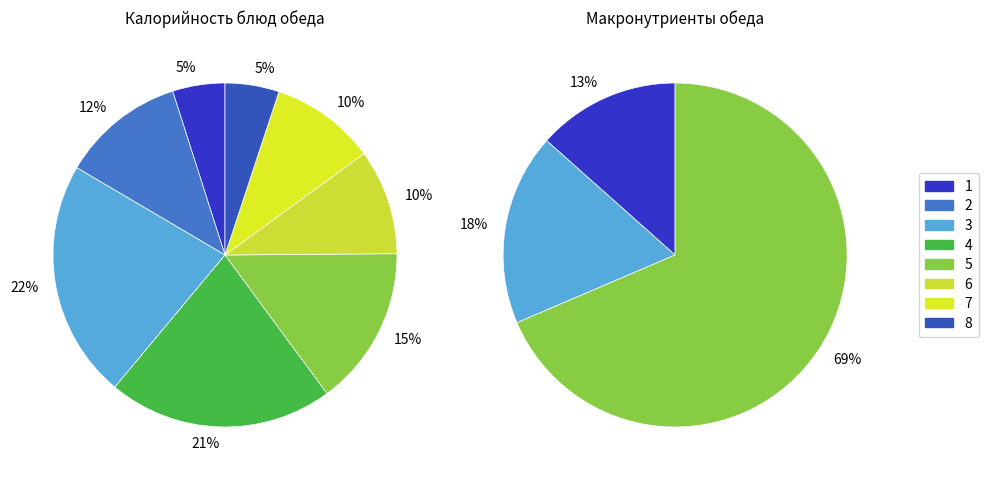

True or false: икра кабачковая accounts for 5% of the total.

True